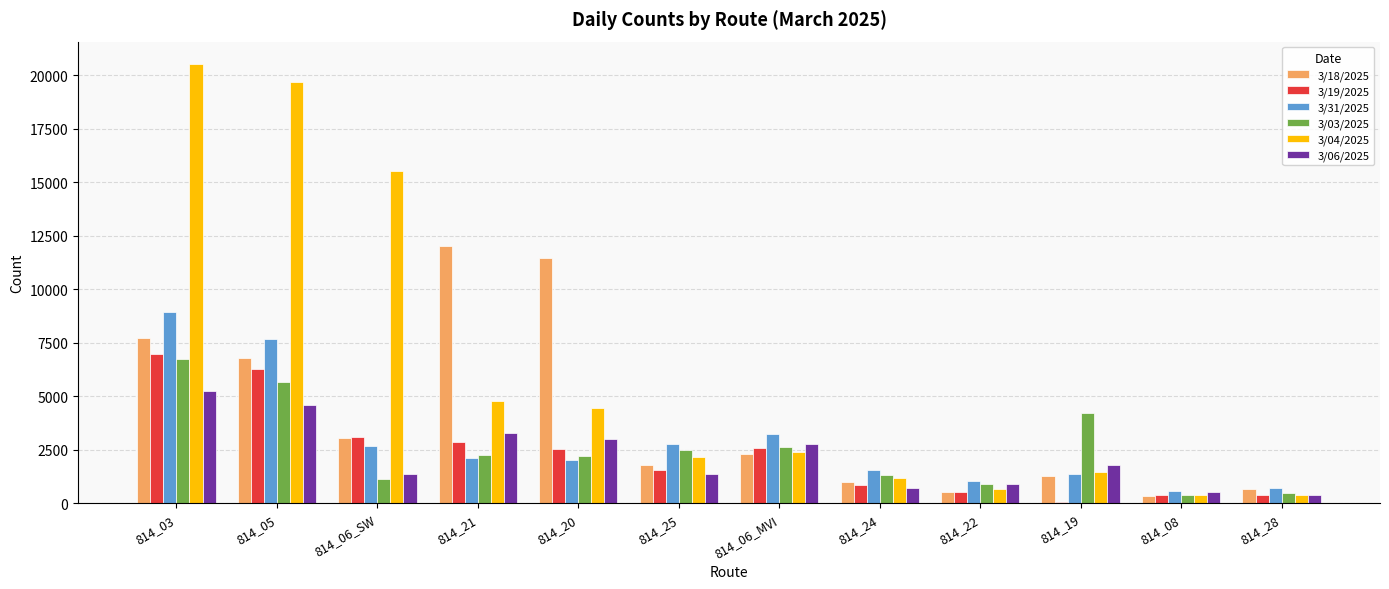

The value of 3/04/2025 at 814_03 is 34393. True or false?

False